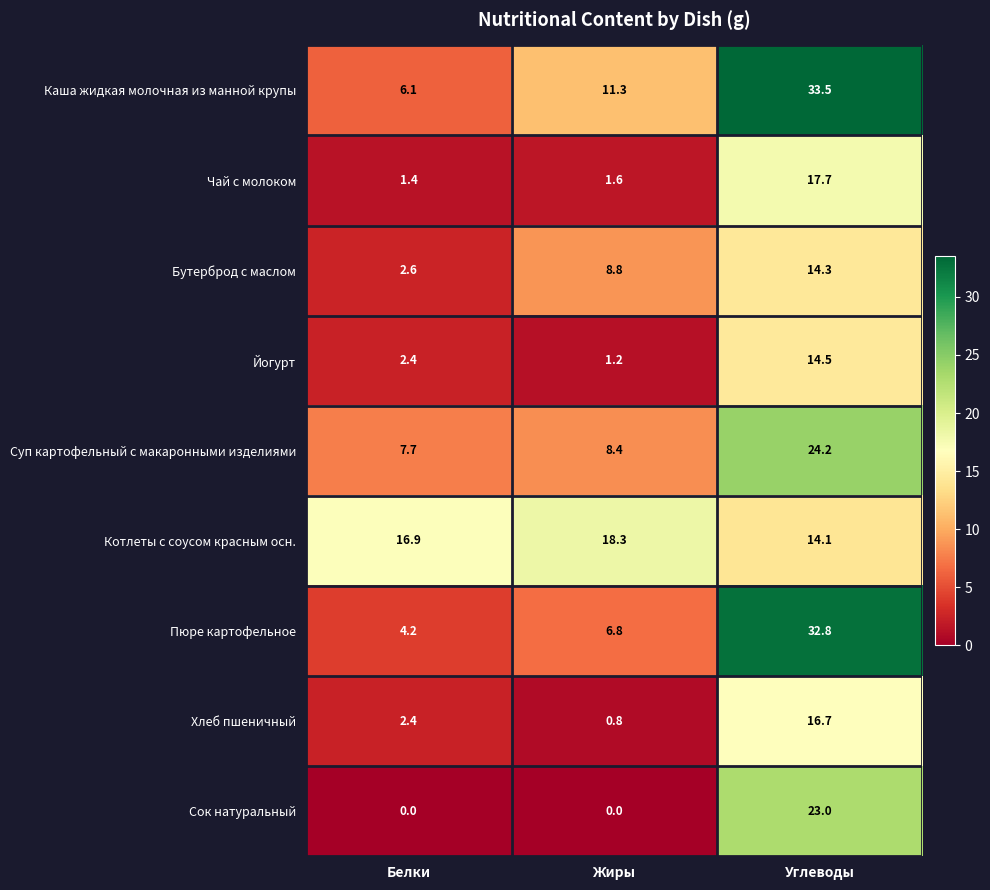

What is the sum of all Пюре картофельное values?

43.8